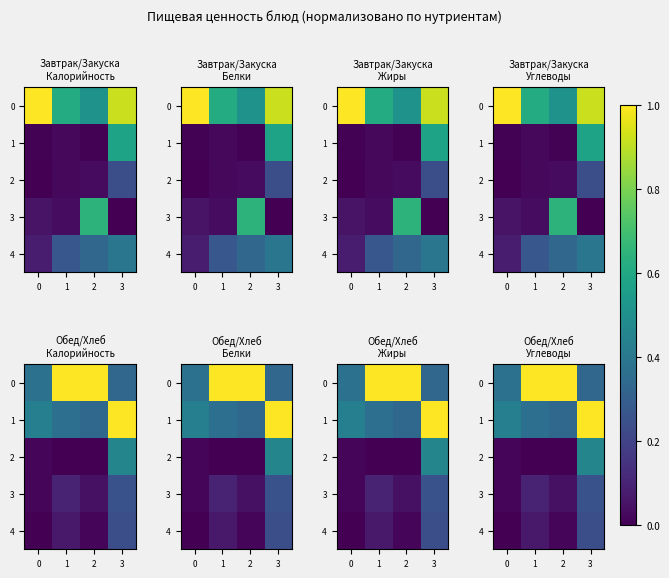

List the series in order of their peak value, highest first.

0, 1, 2, 3, 4